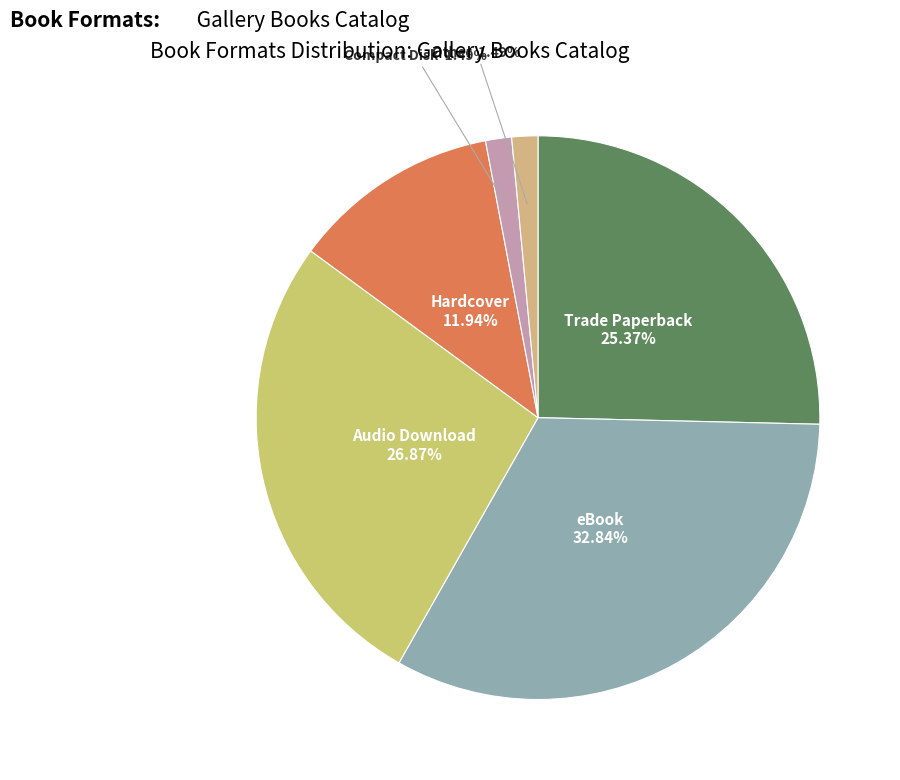

How many segments does this pie chart have?

6